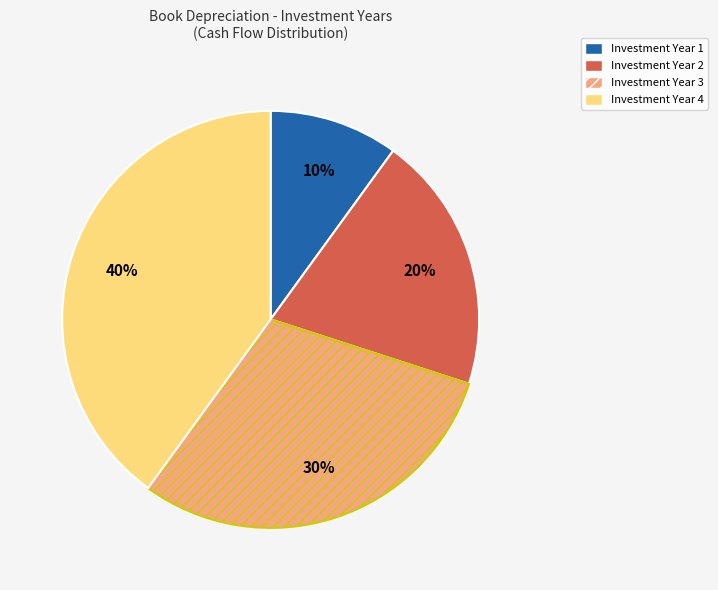

What percentage is the Investment Year 3 slice, to the nearest percent?

30%